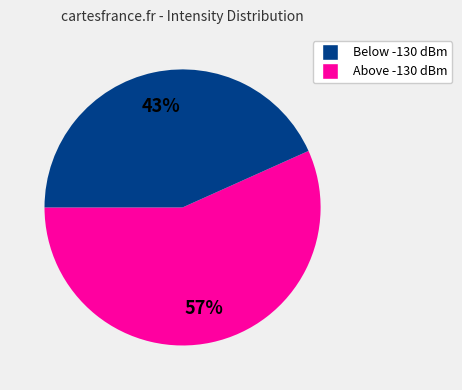

Is there any slice that represents more than half of the pie?

Yes